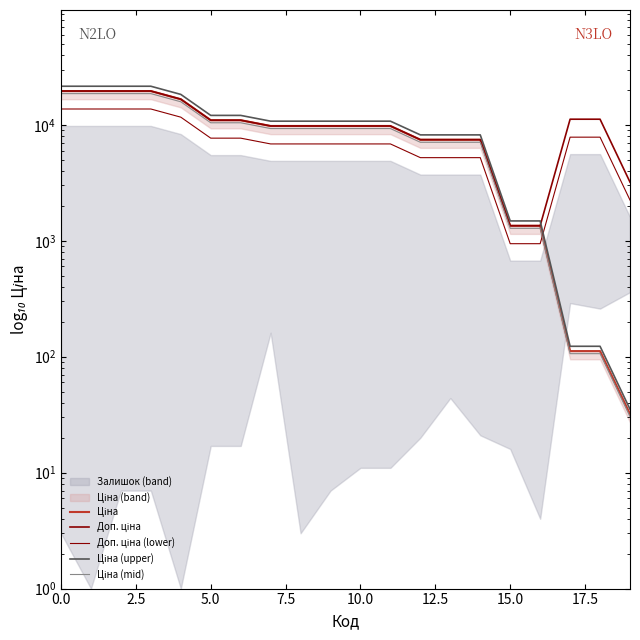

Reading right to left, transcribe all the data shown in this chart.

Ціна: 32.0	111.8	111.8	1347.9	1347.9	7444.6	7444.6	7444.6	9775.5	9775.5	9775.5	9775.5	9775.5	10964.4	10964.4	16636.8	19564.9	19564.9	19564.9	19564.9
Доп. ціна: 3205.0	11182.0	11182.0	1348.0	1348.0	7444.6	7444.6	7444.6	9775.5	9775.5	9775.5	9775.5	9775.5	10964.4	10964.4	16636.8	19564.9	19564.9	19564.9	19564.9
Доп. ціна (lower): 2243.5	7827.4	7827.4	943.6	943.6	5211.2	5211.2	5211.2	6842.8	6842.8	6842.8	6842.8	6842.8	7675.1	7675.1	11645.8	13695.4	13695.4	13695.4	13695.4
Ціна (upper): 35.3	123.0	123.0	1482.7	1482.7	8189.1	8189.1	8189.1	10753.0	10753.0	10753.0	10753.0	10753.0	12060.8	12060.8	18300.5	21521.4	21521.4	21521.4	21521.4
Ціна (mid): 30.4	106.2	106.2	1280.5	1280.5	7072.4	7072.4	7072.4	9286.7	9286.7	9286.7	9286.7	9286.7	10416.2	10416.2	15805.0	18586.6	18586.6	18586.6	18586.6